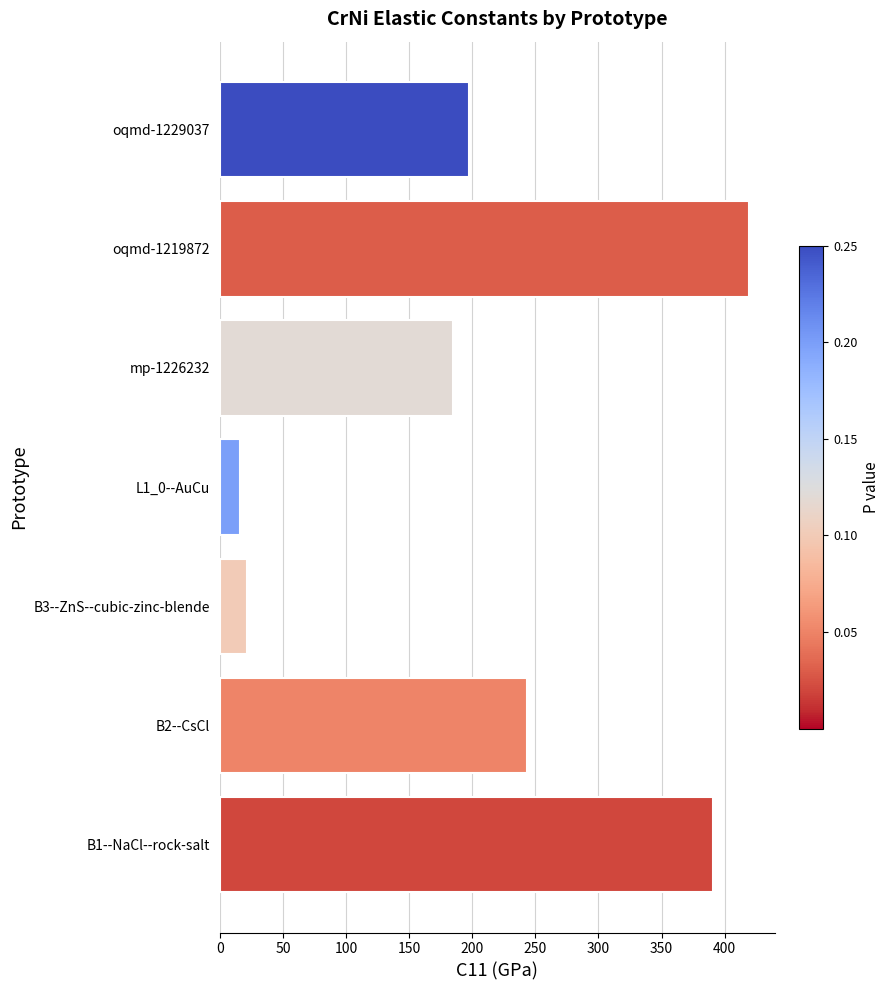

True or false: the data shows 730.0 at oqmd-1219872.

False